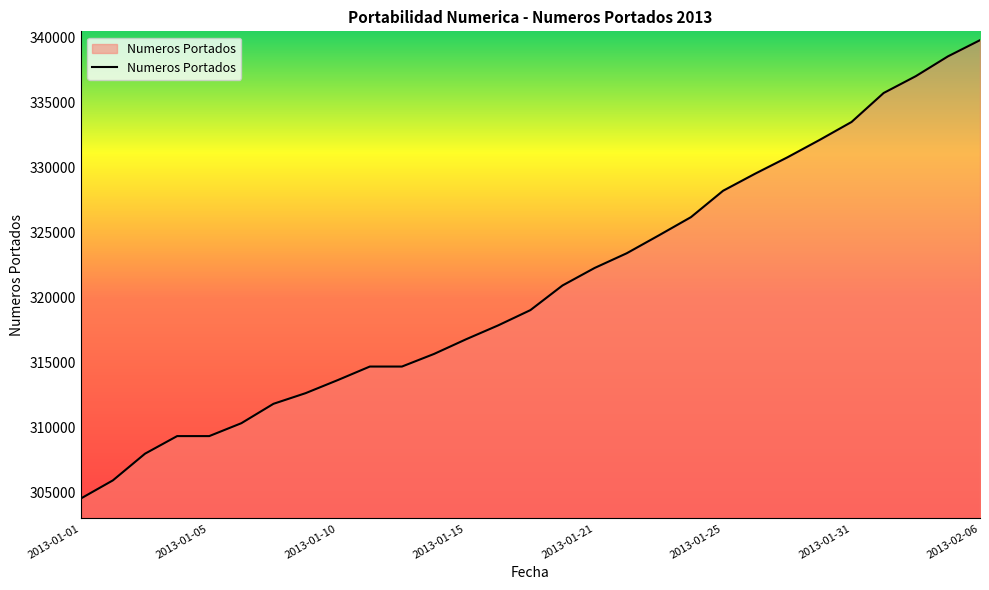

What is the difference between the maximum and minimum values?

35213